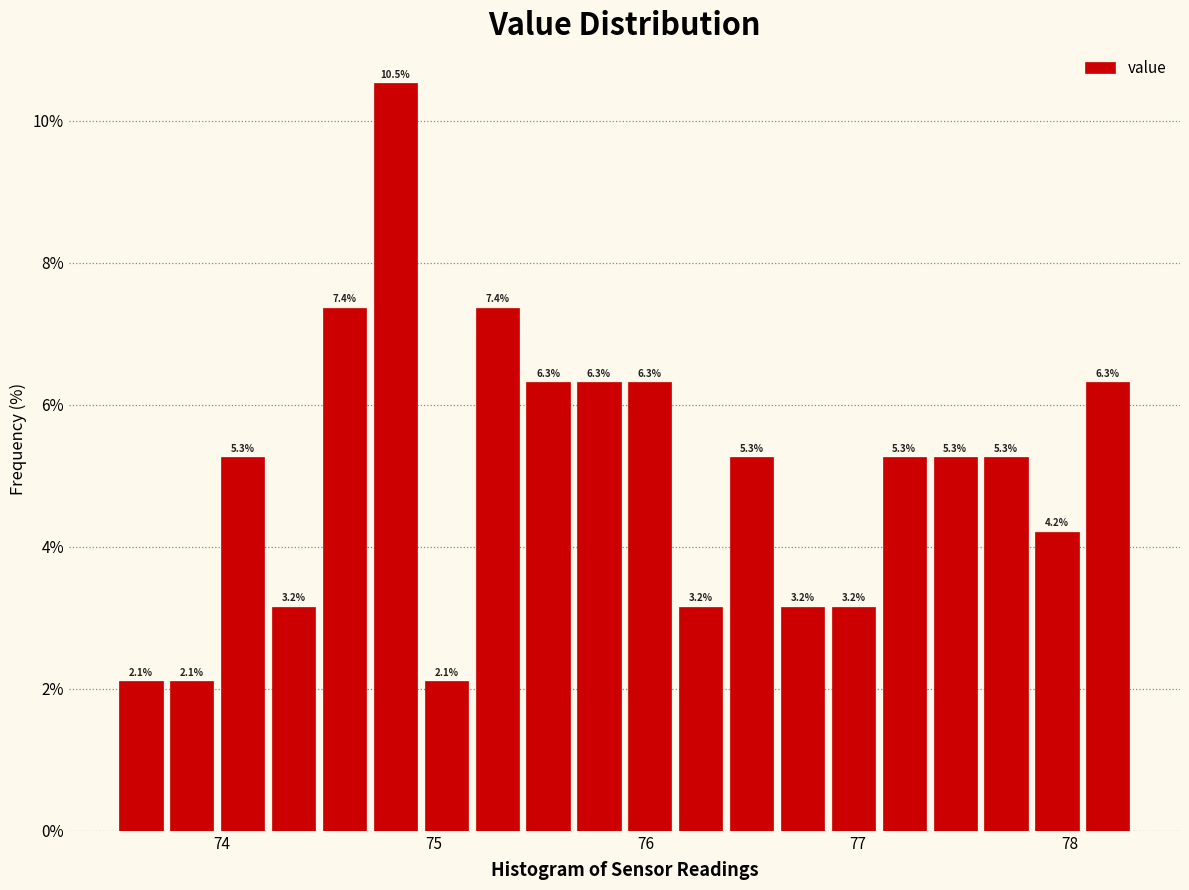

Around what value on the x-axis is the tallest bar? Give the approximate position of its centre, as read against the axis.

74.8